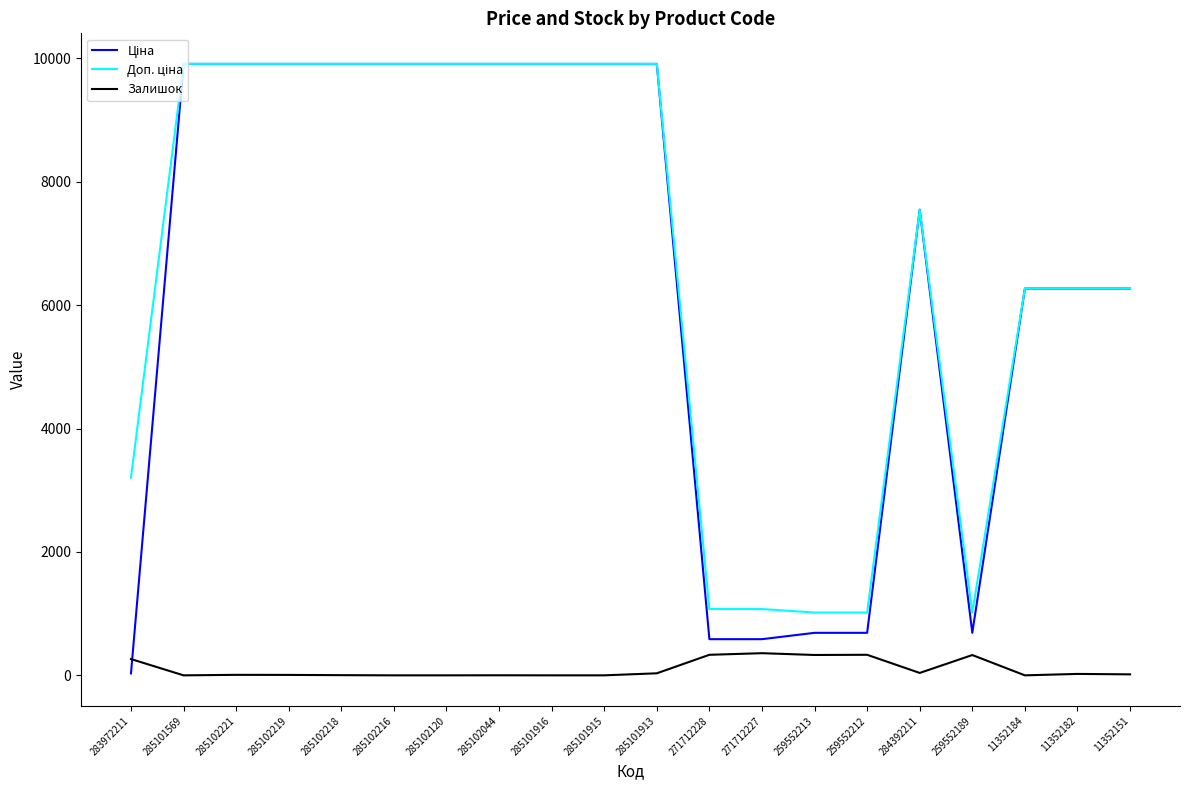

True or false: Залишок has a value of 0.0 at 285101915.

True